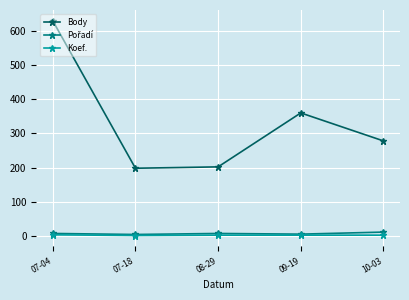

What is the sum of all Body values?

1668